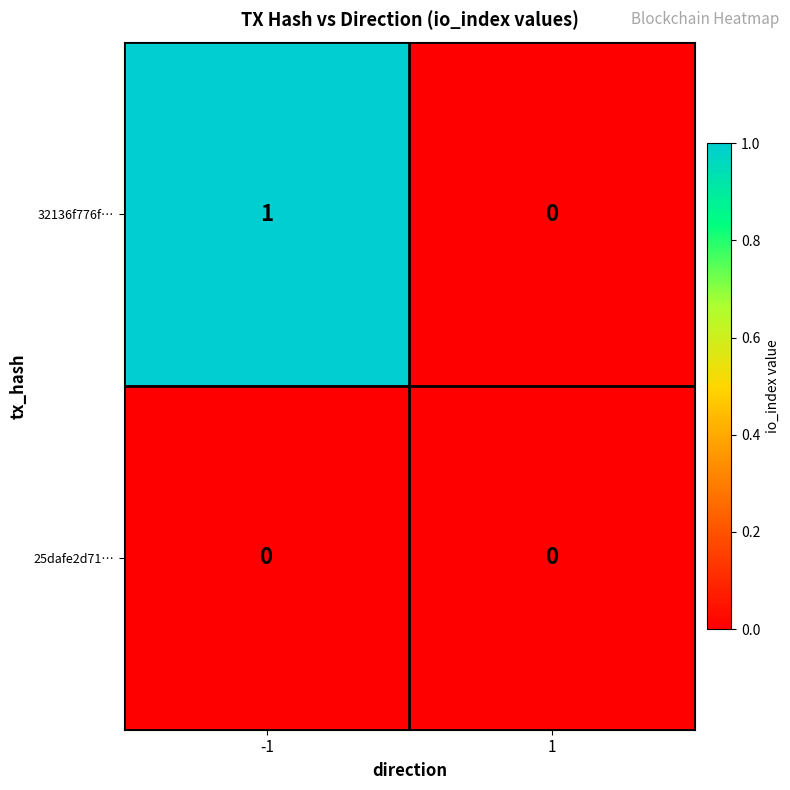

The value of 32136f776f… at 1 is 0. True or false?

True